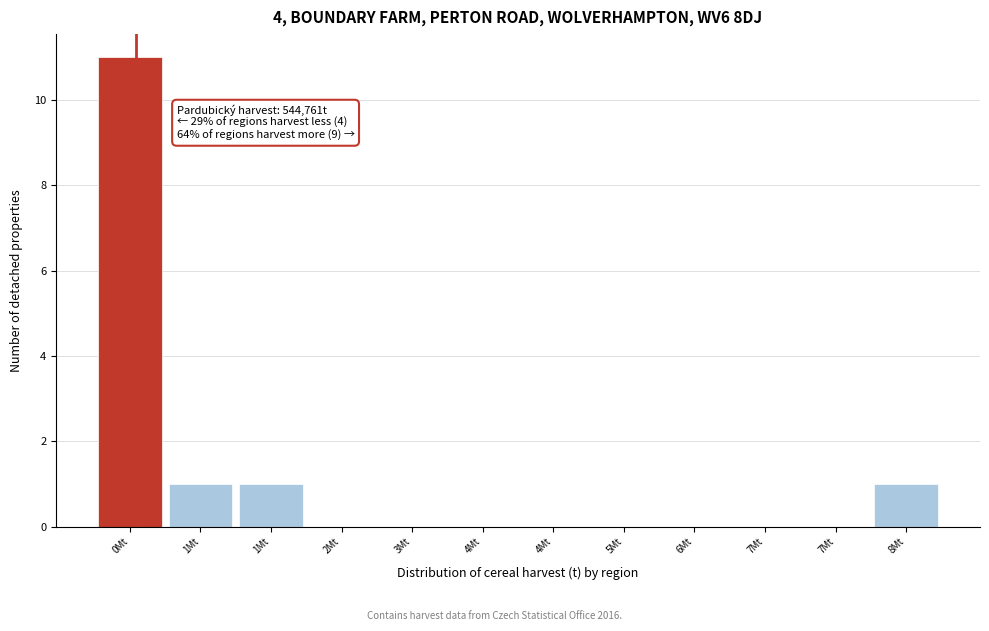

Count the number of categories in the chart.

12